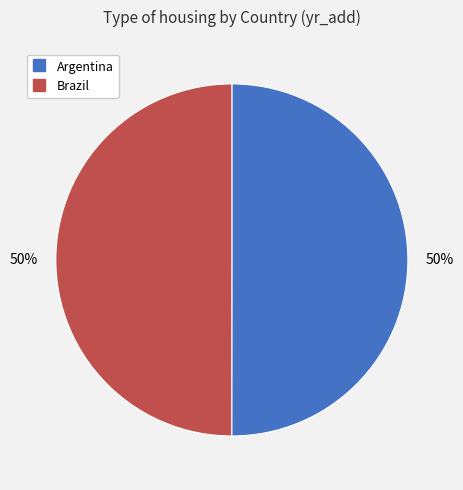

To the nearest percent, what portion does Brazil represent?

50%